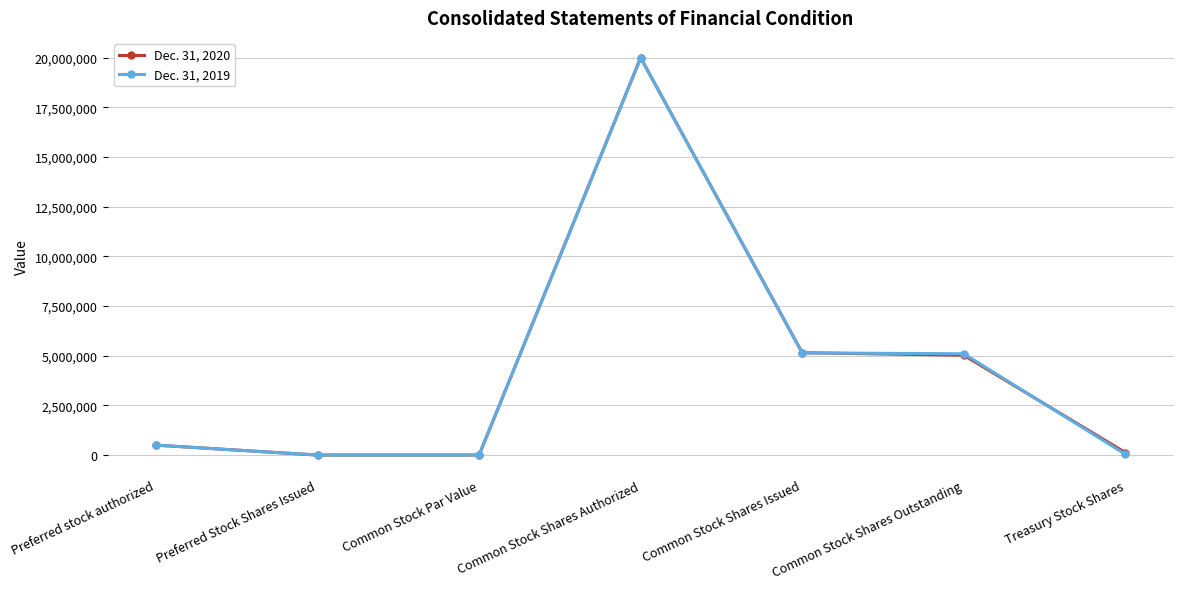

Is the value of Dec. 31, 2020 at Common Stock Shares Issued greater than the value of Dec. 31, 2019 at Common Stock Shares Authorized?

No